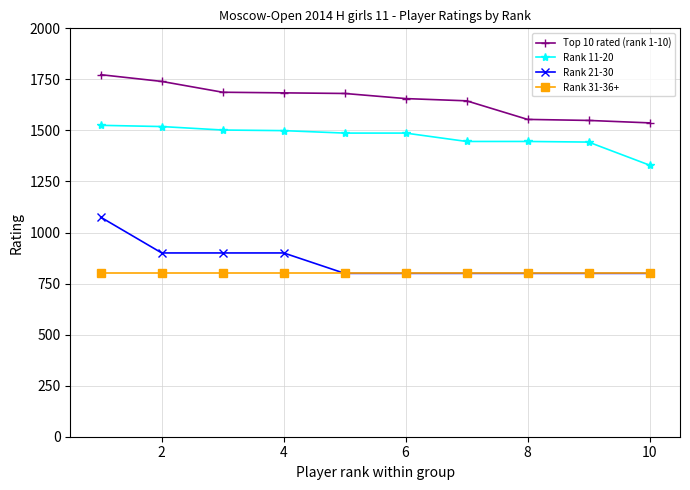

True or false: Top 10 rated (rank 1-10) and Rank 21-30 cross at least once.

False